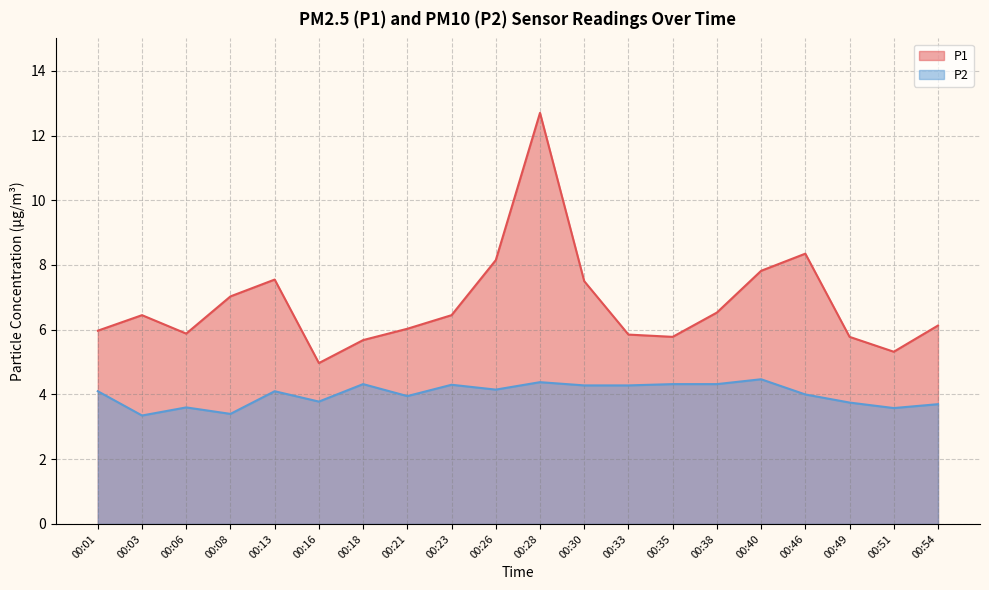

Which category has the highest value in the P1 series?

00:28